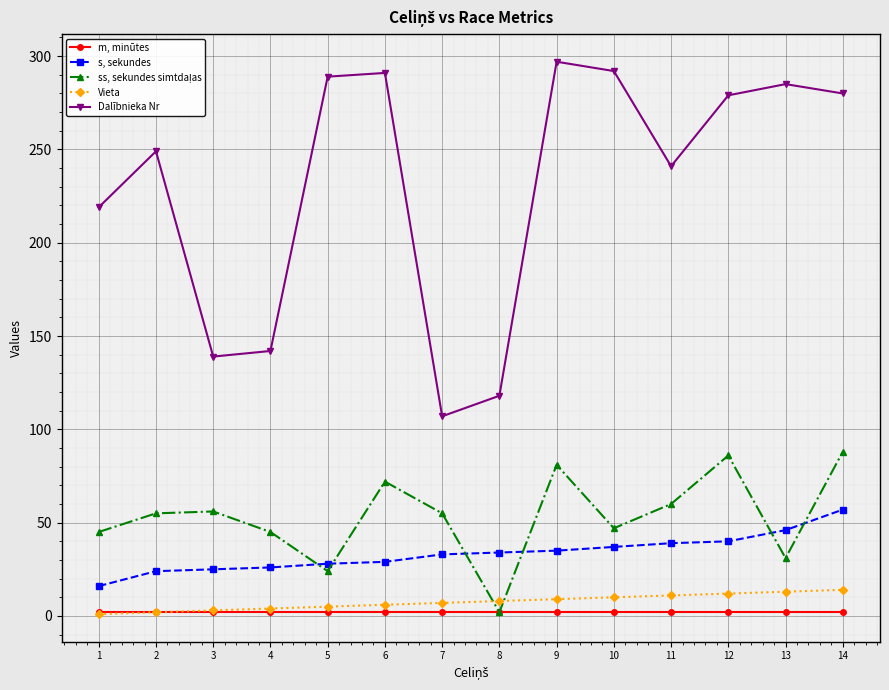

The value of s, sekundes at 8 is 10. True or false?

False